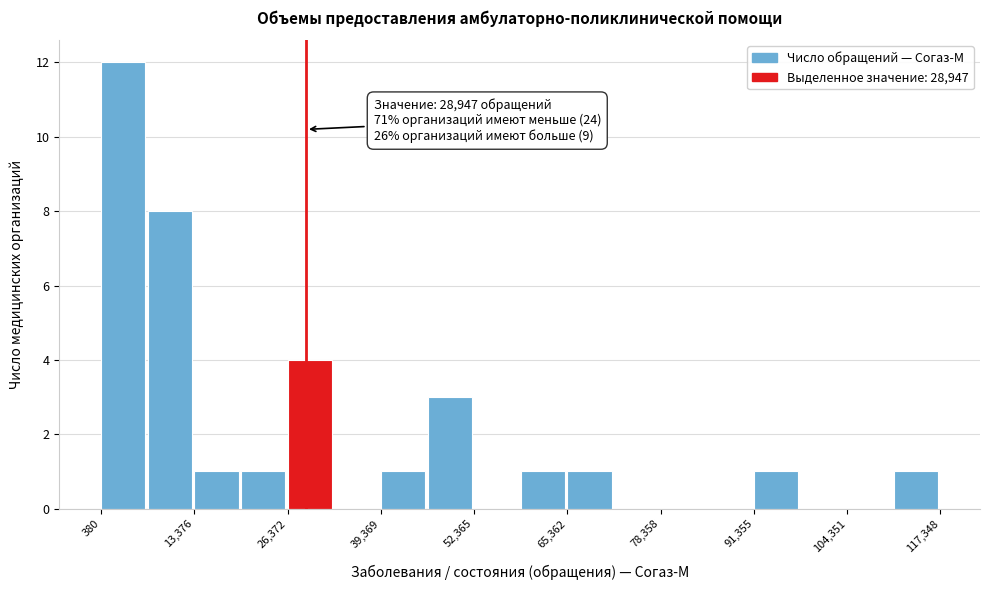

Around what value on the x-axis is the tallest bar? Give the approximate position of its centre, as read against the axis.

4000